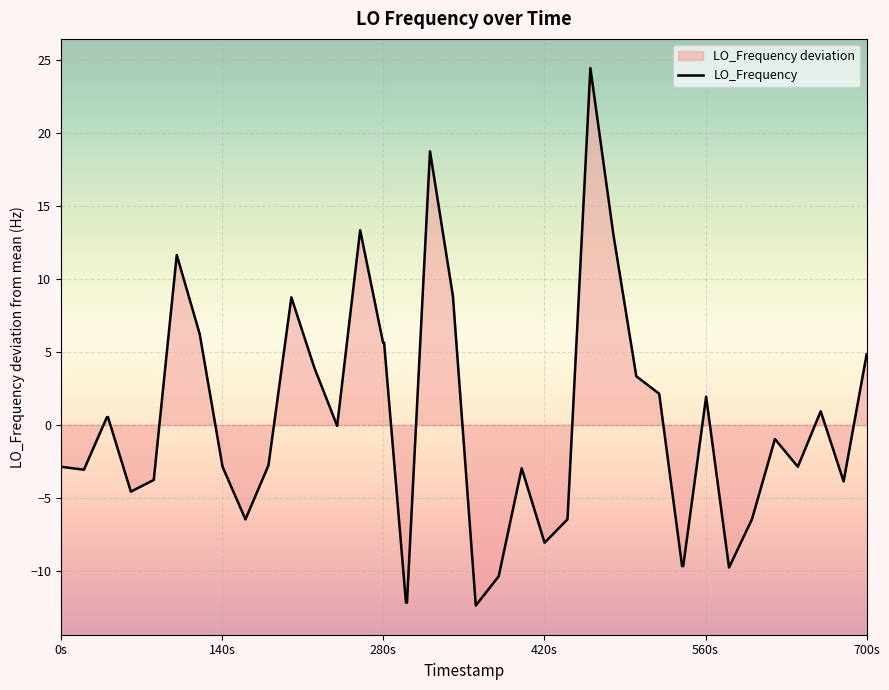

What is the maximum value shown in the chart?

24.4